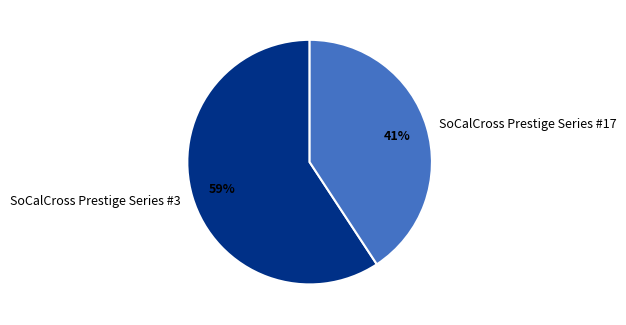

Which slice is the smallest?

SoCalCross Prestige Series #17